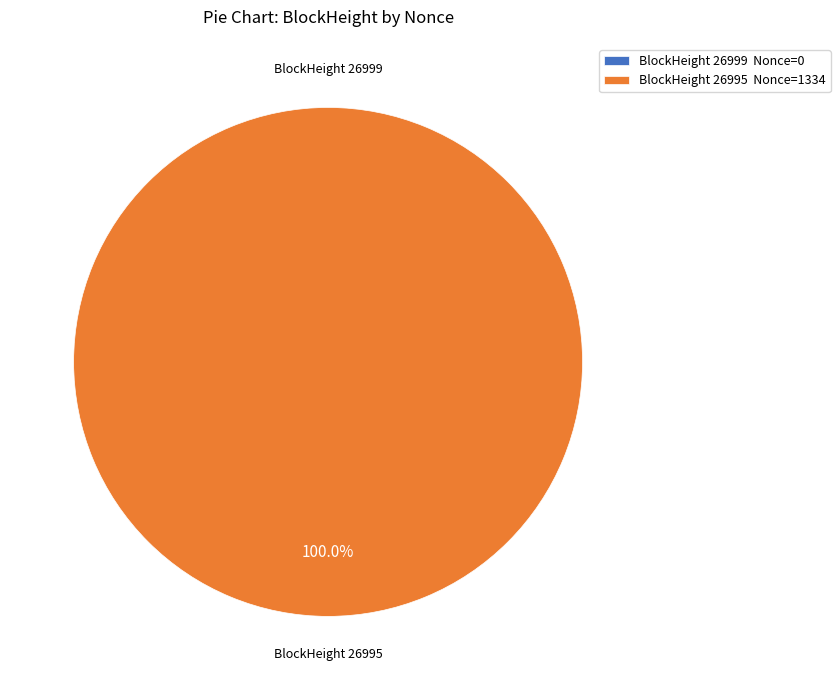

To the nearest percent, what portion does 26995 represent?

100%